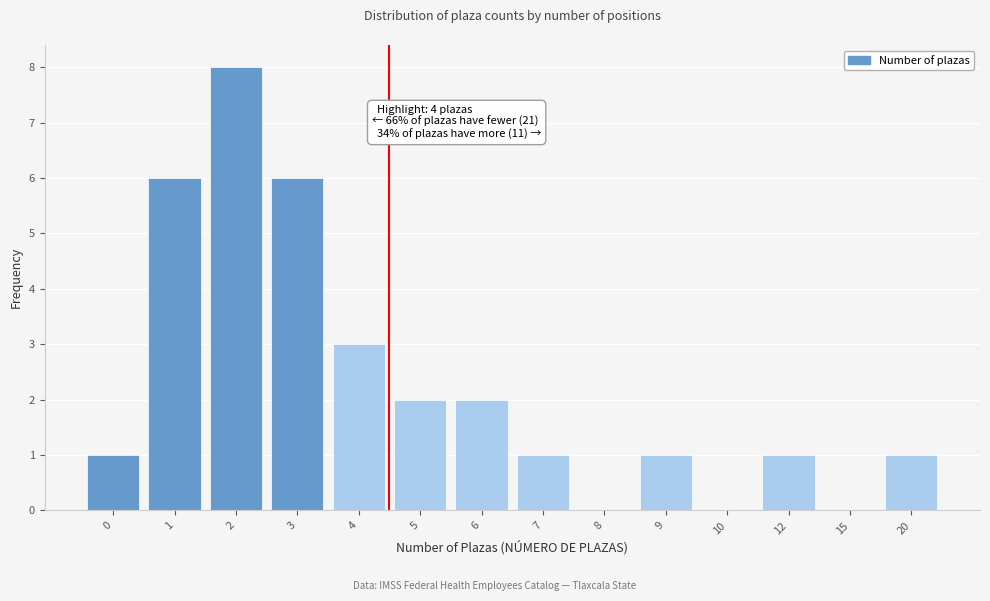

Reading left to right, transcribe all the data shown in this chart.

0=1	1=6	2=8	3=6	4=3	5=2	6=2	7=1	8=0	9=1	10=0	12=1	15=0	20=1